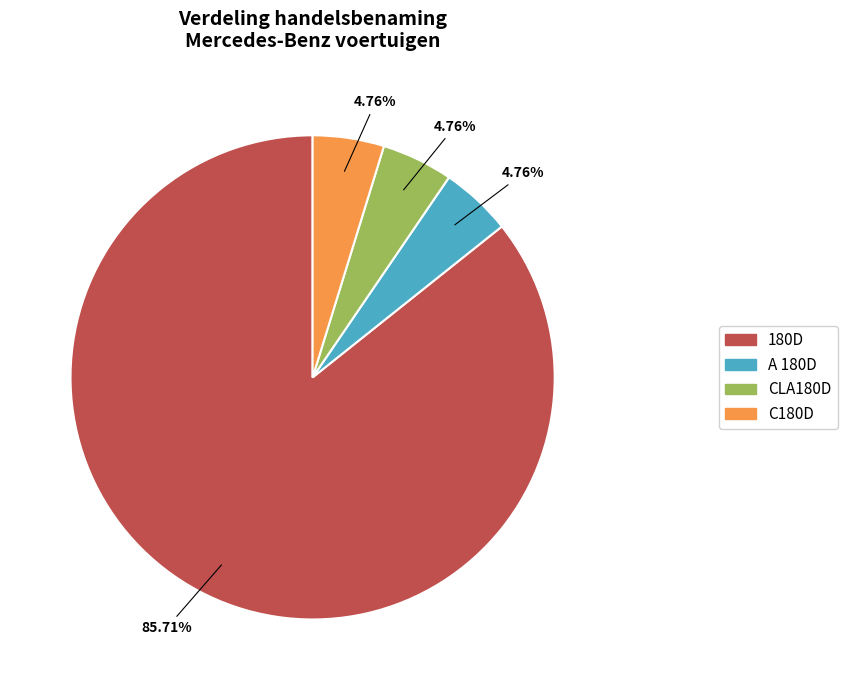

What is the ratio of the value at A 180D to the value at C180D?

1.0